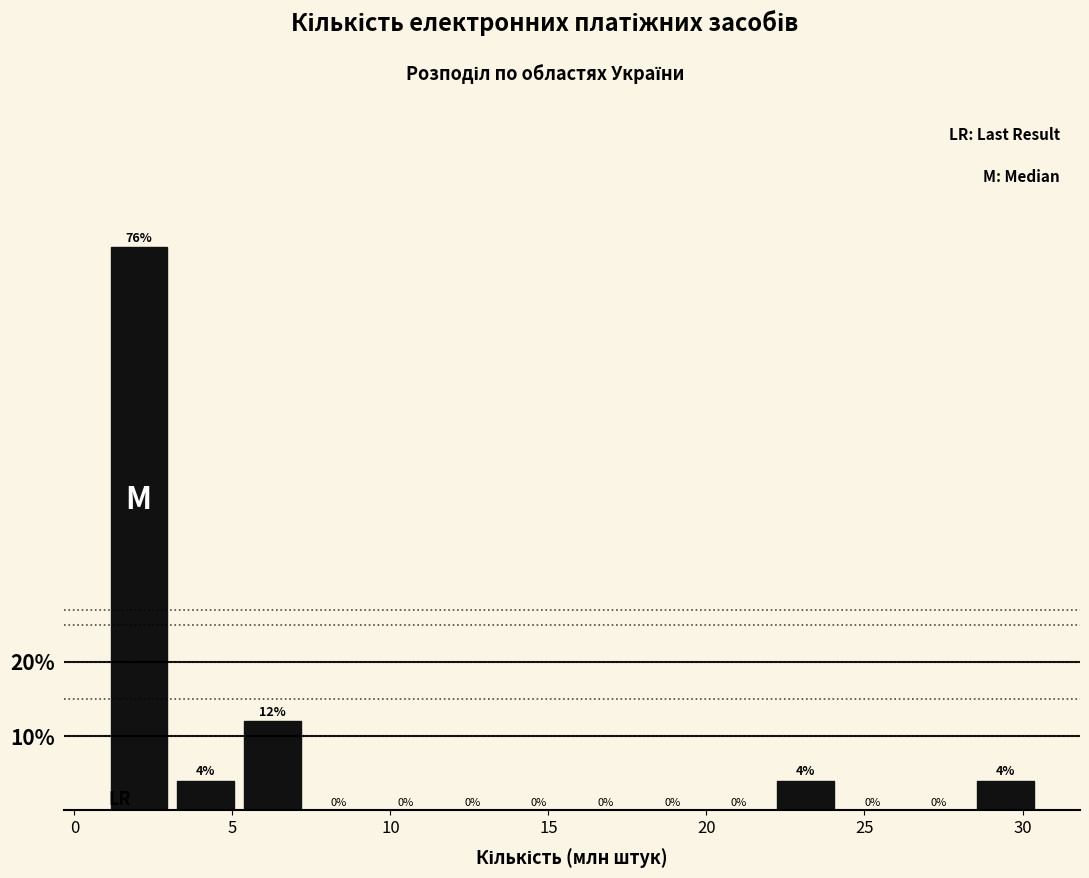

Reading left to right, list every bar in this chart as the range it spans on the x-axis followed by its height. The bar edges are not printed on the chart, so give them approximately, as read against the axis.

1.0 to 3.0: 76
3.0 to 5.0: 4
5.0 to 7.5: 12
7.5 to 9.5: 0
9.5 to 11.5: 0
11.5 to 13.5: 0
13.5 to 16.0: 0
16.0 to 18.0: 0
18.0 to 20.0: 0
20.0 to 22.0: 0
22.0 to 24.0: 4
24.0 to 26.5: 0
26.5 to 28.5: 0
28.5 to 30.5: 4